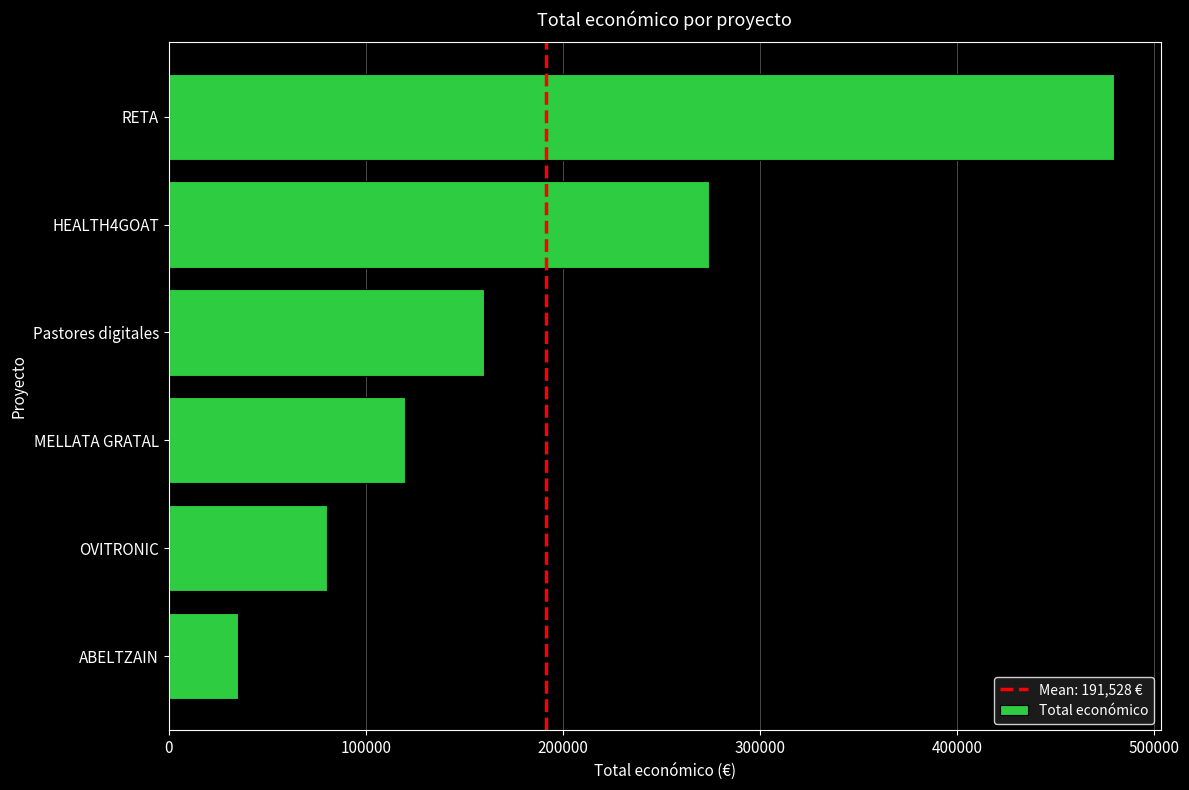

Which category has the highest value across all series?

RETA